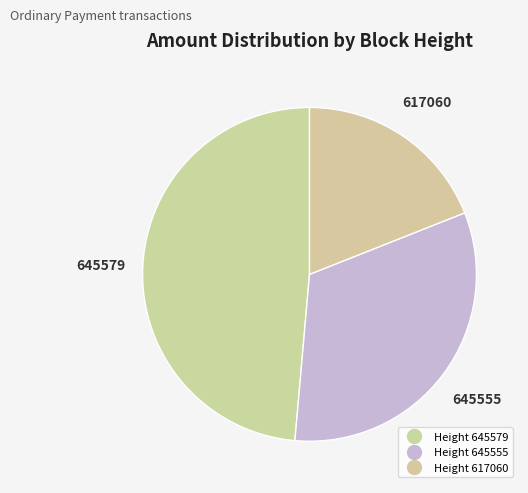

How many slices are in this pie chart?

3